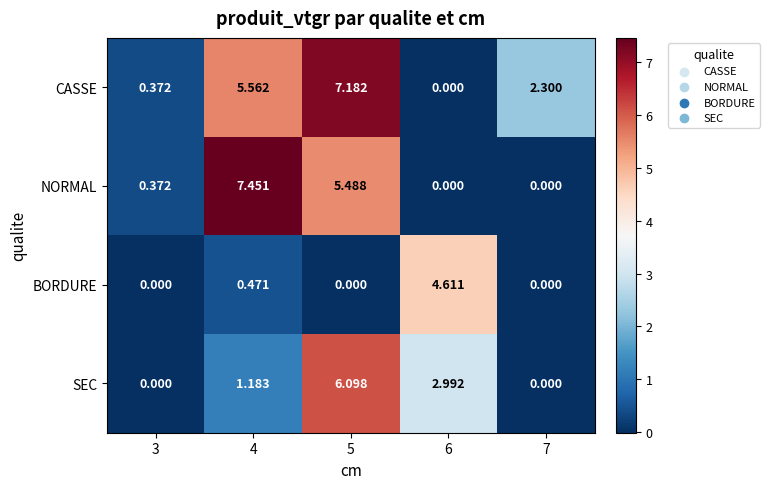

At 4, list the series in order from smallest to largest.

BORDURE, SEC, CASSE, NORMAL